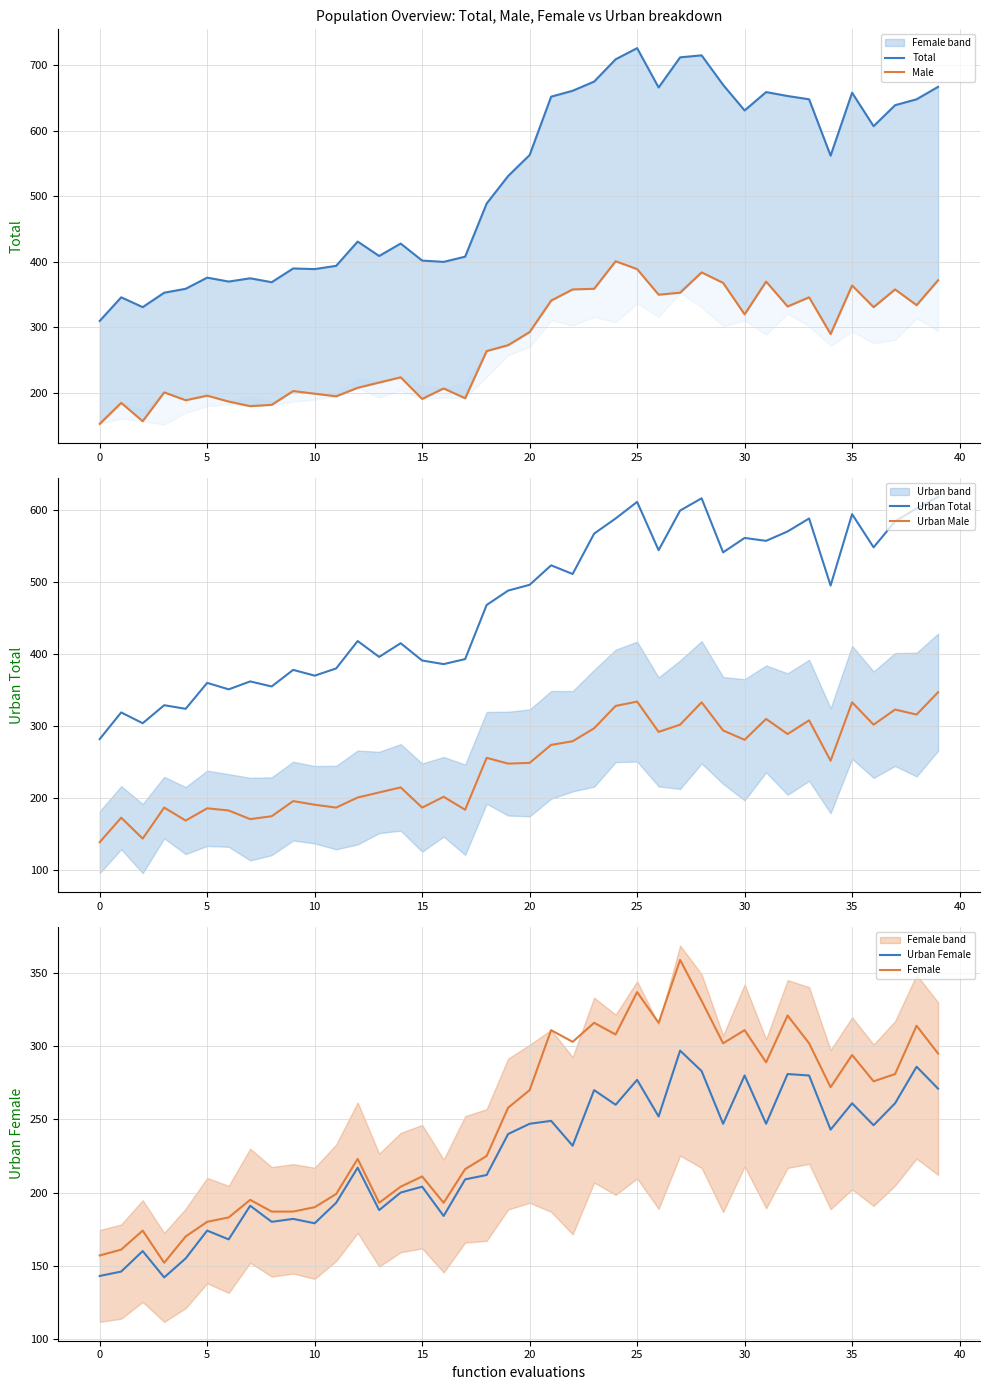

Reading left to right, transcribe all the data shown in this chart.

Total: 310	346	331	353	359	376	370	375	369	390	389	394	431	409	428	402	400	408	489	531	563	652	661	675	709	726	666	712	715	670	631	659	653	648	562	658	607	639	648	667
Male: 153	185	157	201	189	196	187	180	182	203	199	195	208	216	224	191	207	192	264	273	293	341	358	359	401	389	350	353	384	368	320	370	332	346	290	364	331	358	334	372
Urban Total: 282	319	304	329	324	360	351	362	355	378	370	380	418	396	415	391	386	393	468	488	496	523	511	567	588	611	544	599	616	541	561	557	570	588	495	594	548	584	602	618
Urban Male: 139	173	144	187	169	186	183	171	175	196	191	187	201	208	215	187	202	184	256	248	249	274	279	297	328	334	292	302	333	294	281	310	289	308	252	333	302	323	316	347
Urban Female: 143	146	160	142	155	174	168	191	180	182	179	193	217	188	200	204	184	209	212	240	247	249	232	270	260	277	252	297	283	247	280	247	281	280	243	261	246	261	286	271
Female: 157	161	174	152	170	180	183	195	187	187	190	199	223	193	204	211	193	216	225	258	270	311	303	316	308	337	316	359	331	302	311	289	321	302	272	294	276	281	314	295